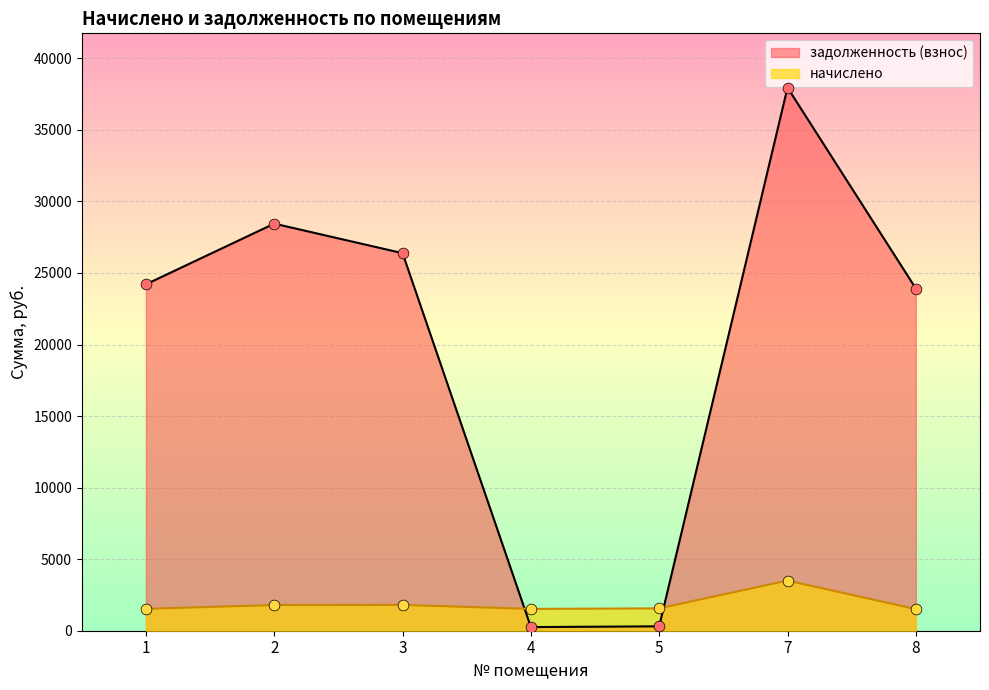

At which category is the sum across all series the highest?

7